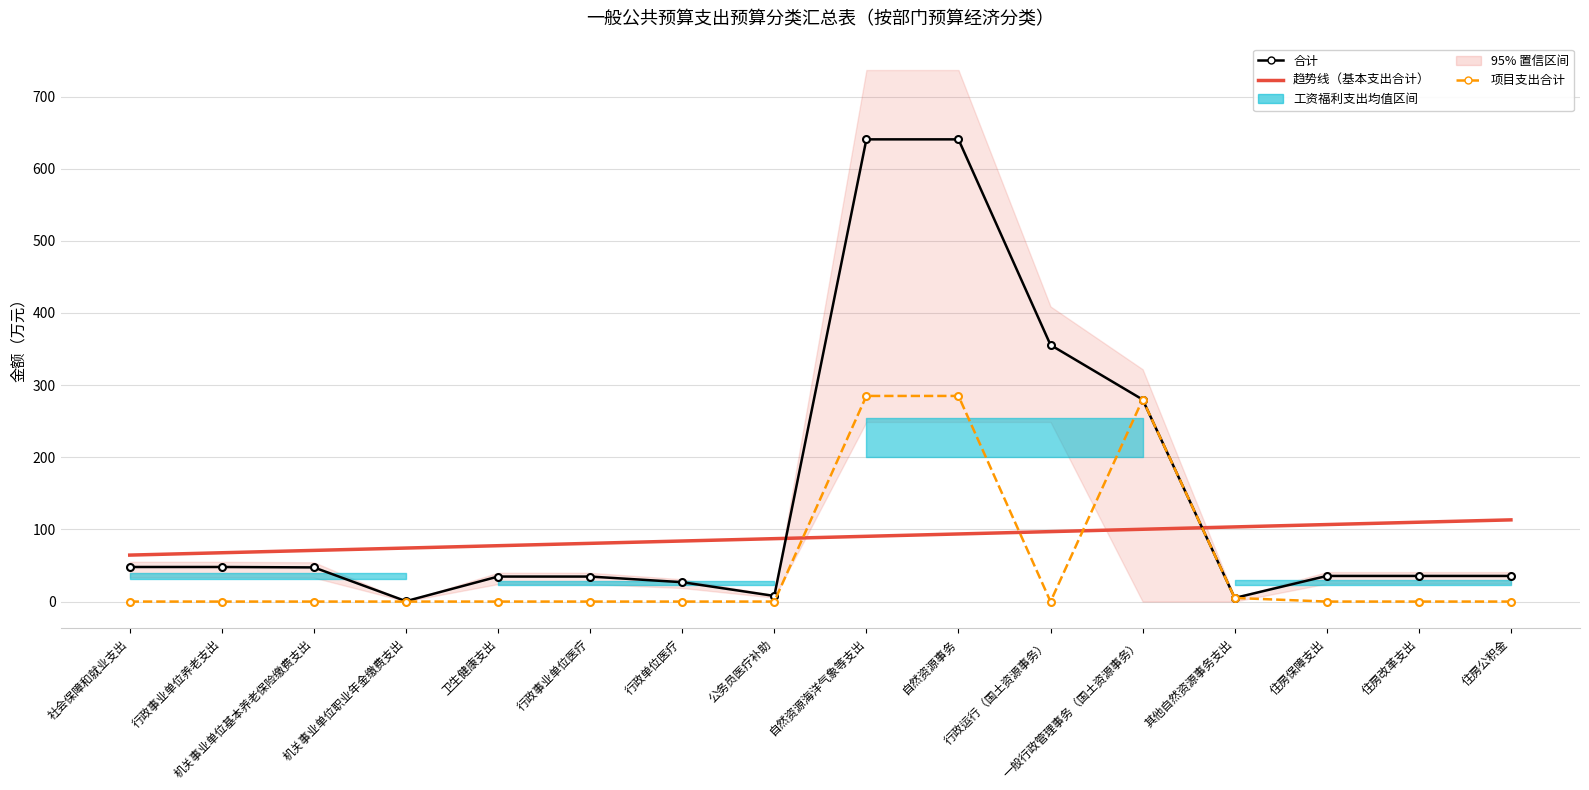

Is it true that 合计 equals 35.5 at 住房保障支出?

True